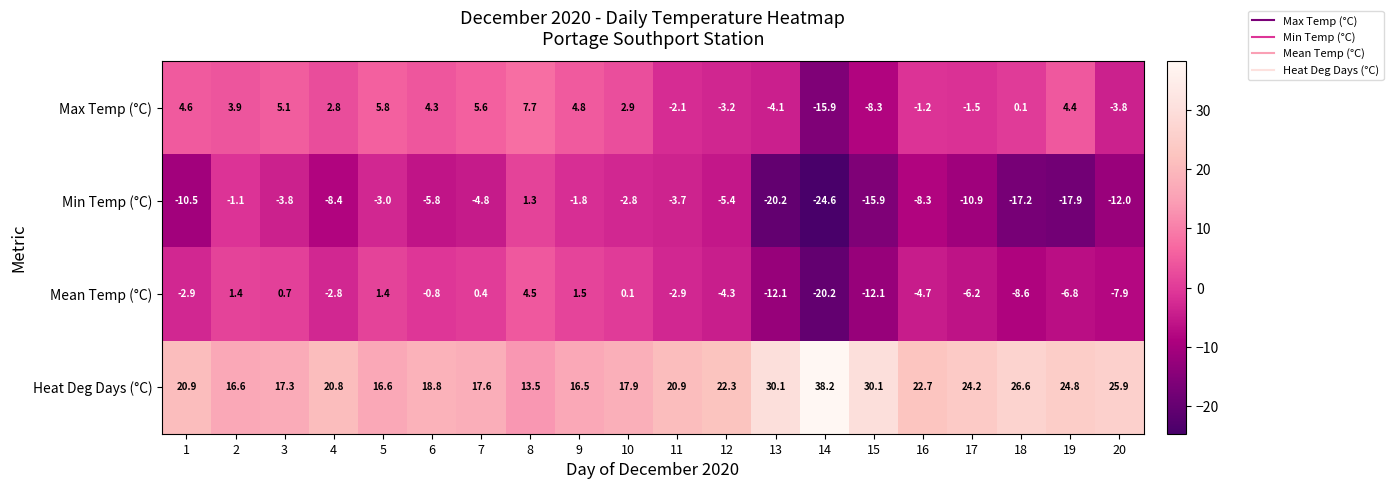

The value of Mean Temp (°C) at 7 is 0.6. True or false?

False